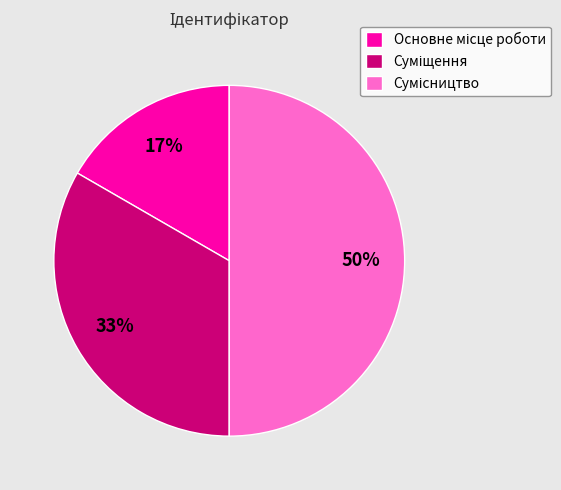

To the nearest percent, what is the difference between the largest and smallest slice percentages?

33%